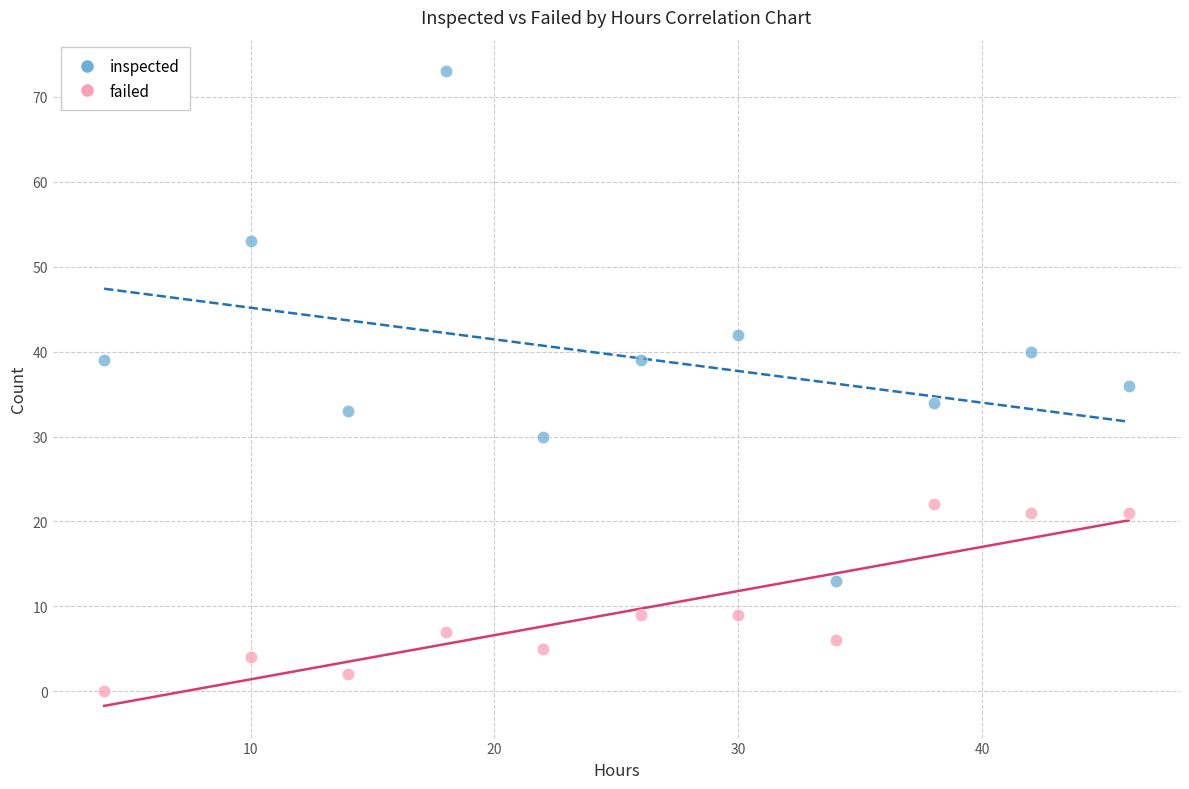

Which series reaches the minimum Y coordinate?

failed